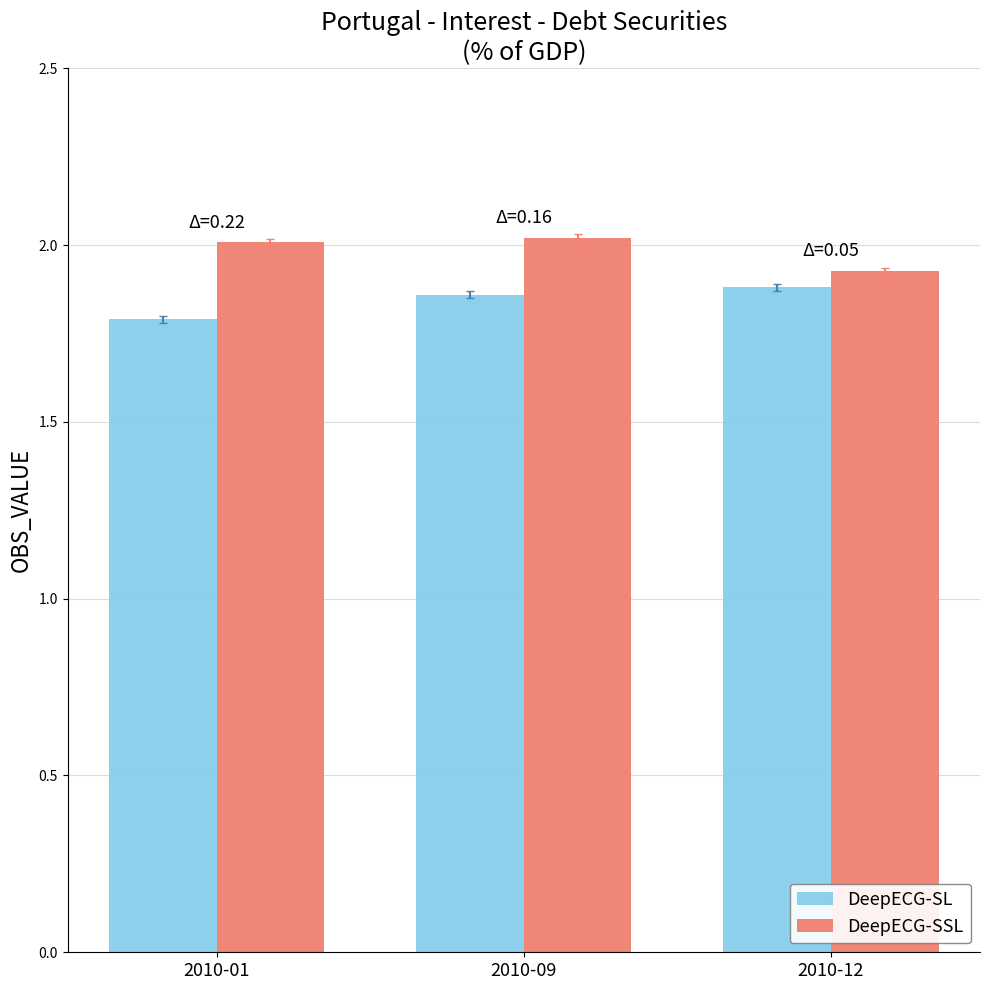

What is the value of the DeepECG-SSL bar at the 2nd from the left?

2.0